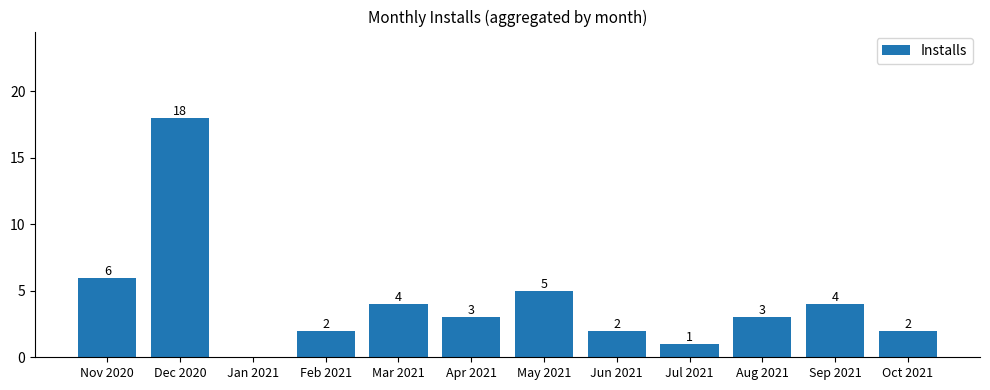

How many positive values are there?

11